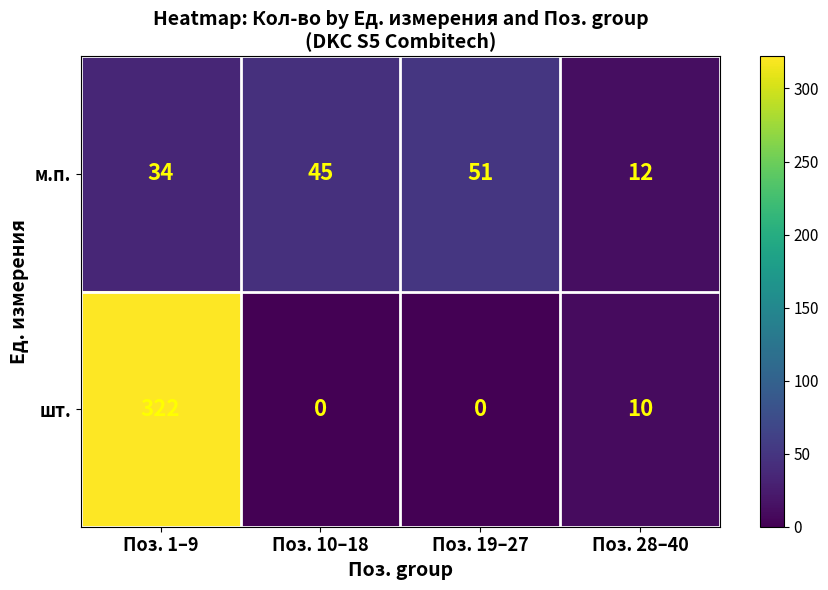

At Поз. 1–9, list the series in order from largest to smallest.

шт., м.п.